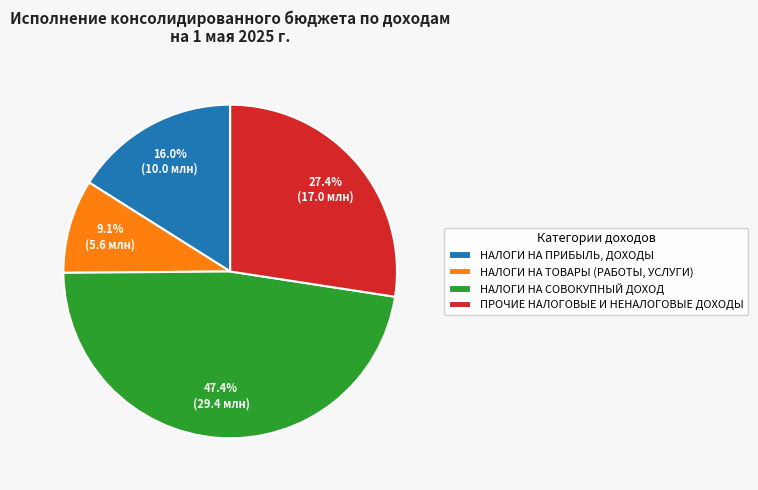

Which category has the biggest portion of the pie?

НАЛОГИ НА СОВОКУПНЫЙ ДОХОД